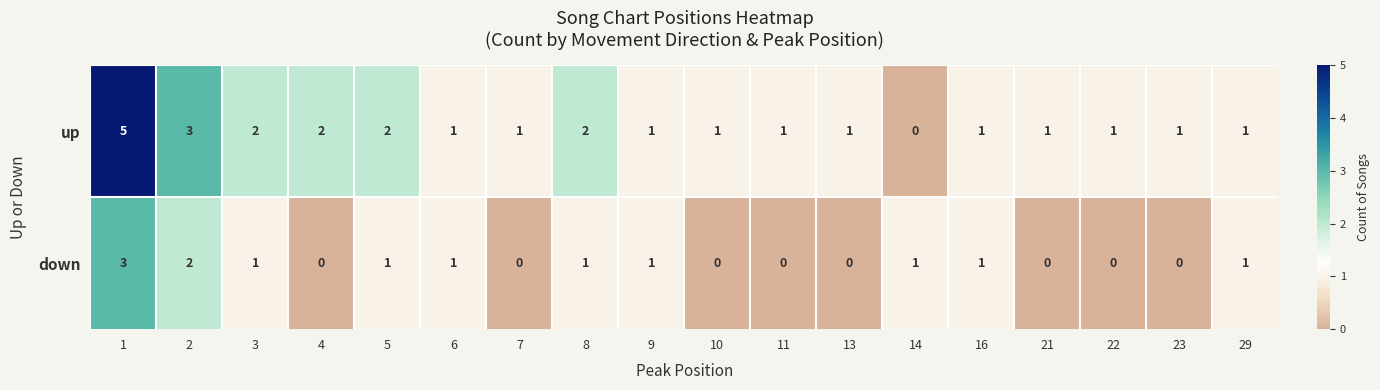

Which series has the largest range (max minus min)?

up